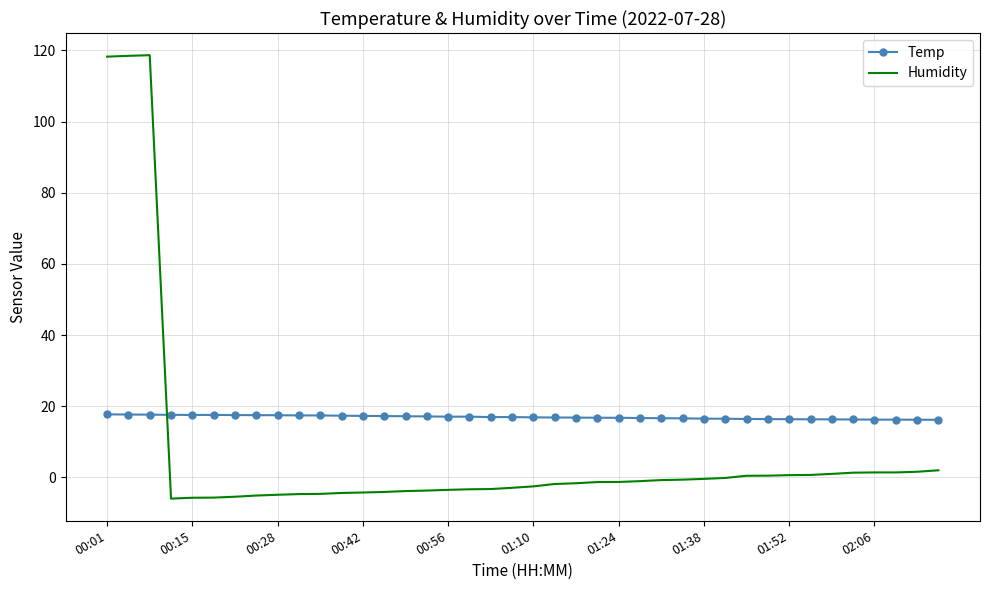

Which series has the largest total across all categories?

Temp